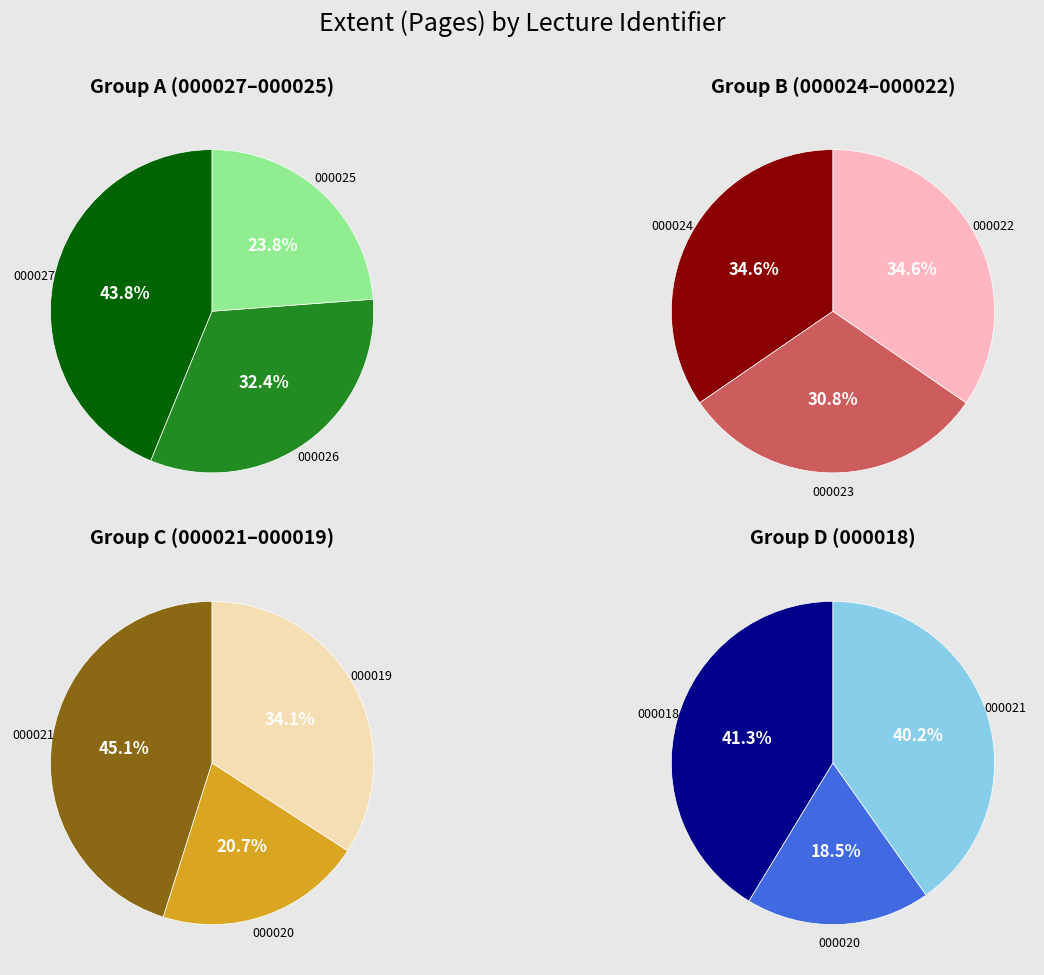

Does uah_civr_000026 account for over 50% of the chart?

No